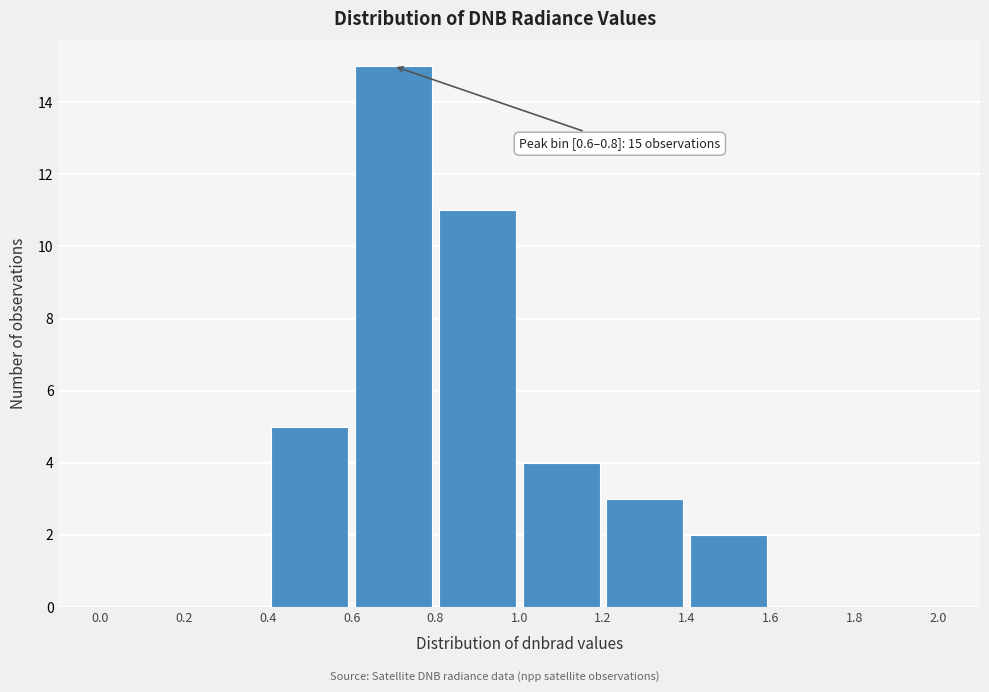

Which range on the x-axis has the tallest bar?

0.6 to 0.8